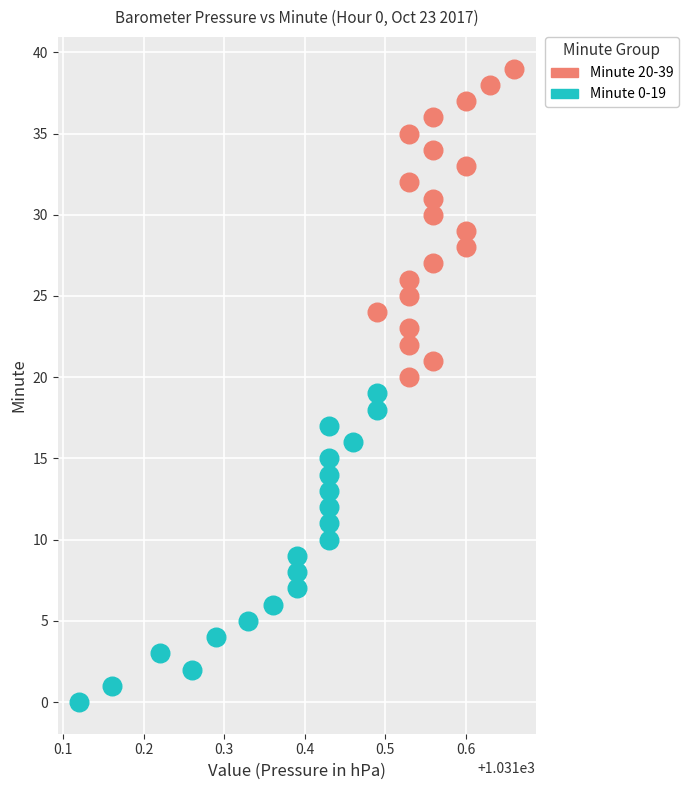

Which series contains the highest Y value?

Minute 20-39